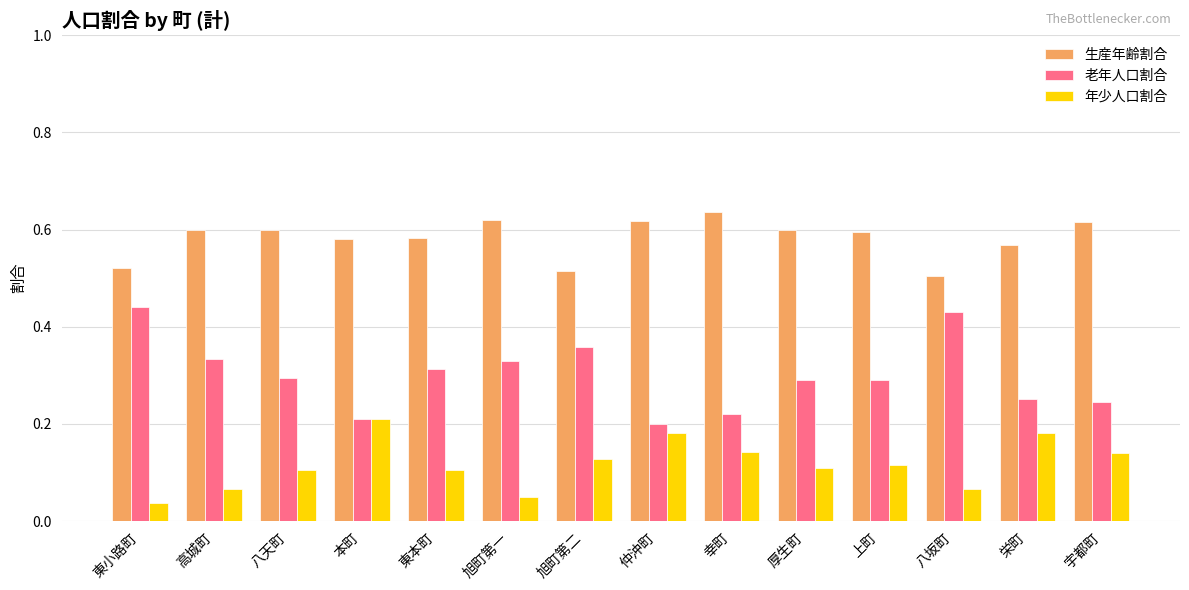

List the series in order of their peak value, highest first.

生産年齢割合, 老年人口割合, 年少人口割合